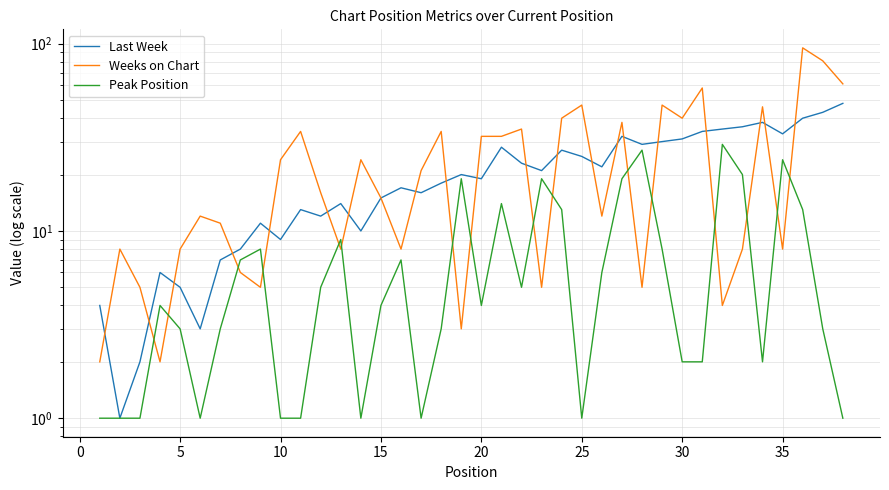

How many intersections are there between Last Week and Weeks on Chart?

20